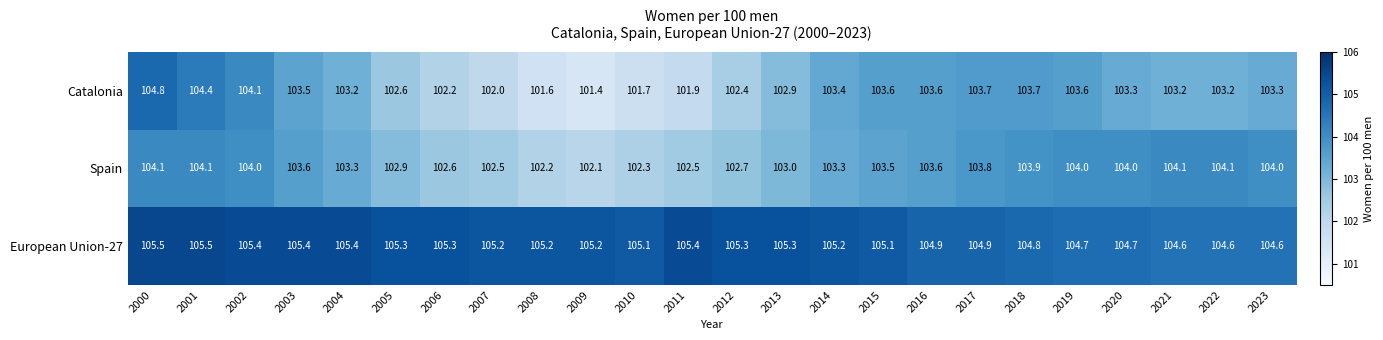

At which label does Spain reach its minimum?

2009